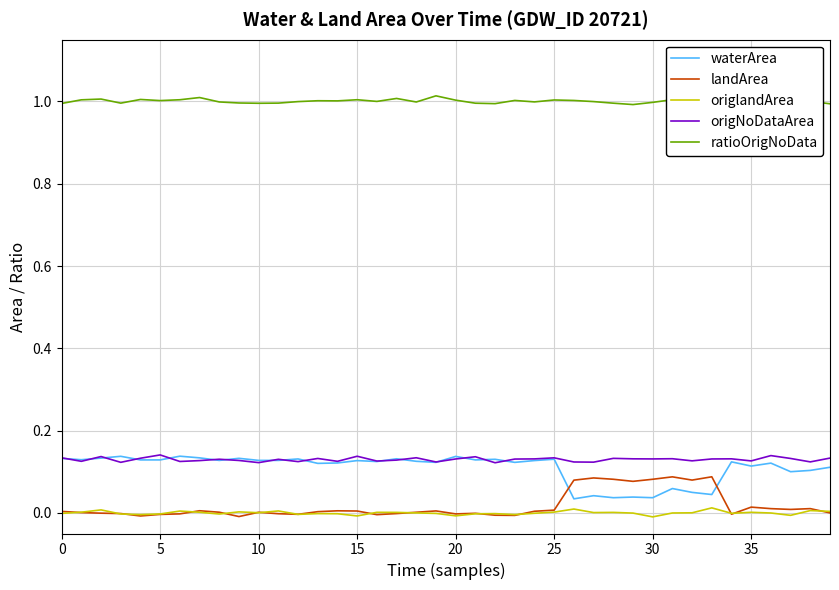

How many intersections are there between landArea and waterArea?

2